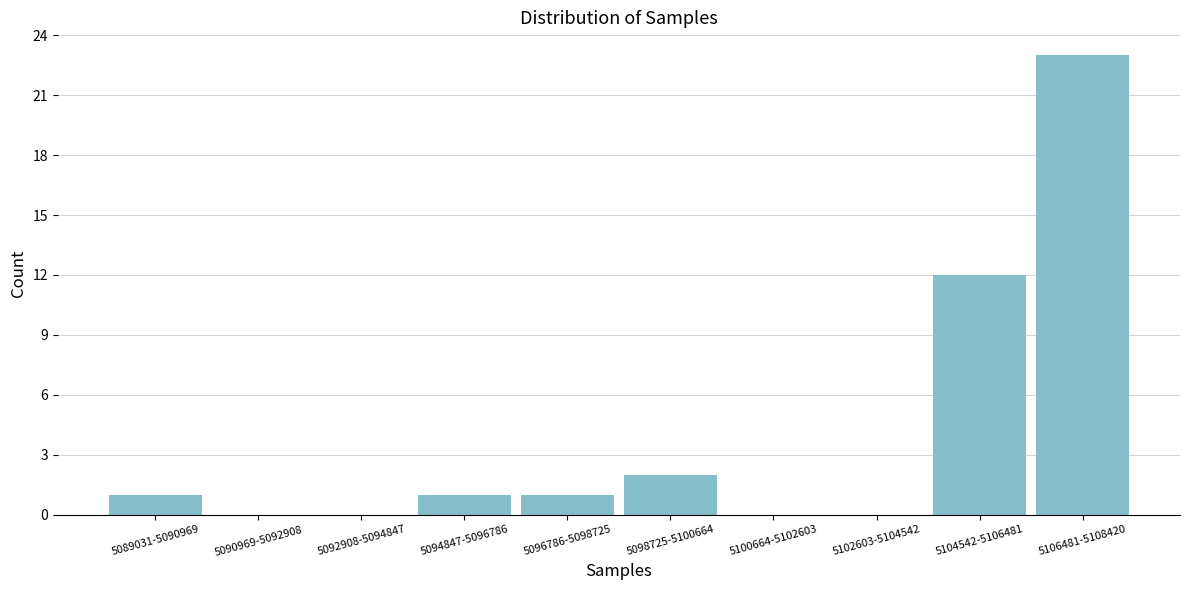

Reading left to right, list all the values displayed in this chart.

5089031-5090969=1	5090969-5092908=0	5092908-5094847=0	5094847-5096786=1	5096786-5098725=1	5098725-5100664=2	5100664-5102603=0	5102603-5104542=0	5104542-5106481=12	5106481-5108420=23